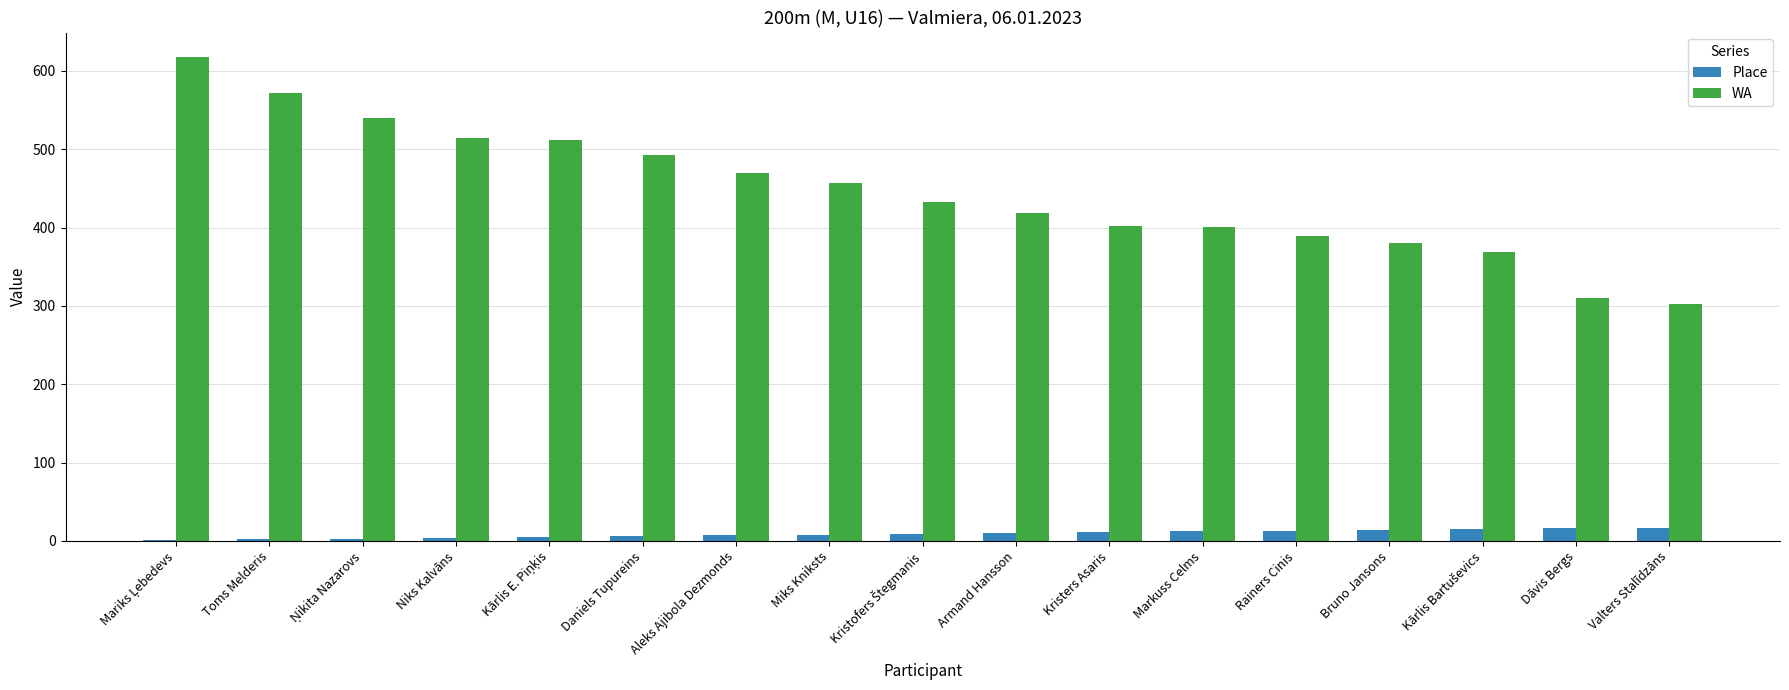

The WA series shows 310 at Dāvis Bergs. True or false?

True